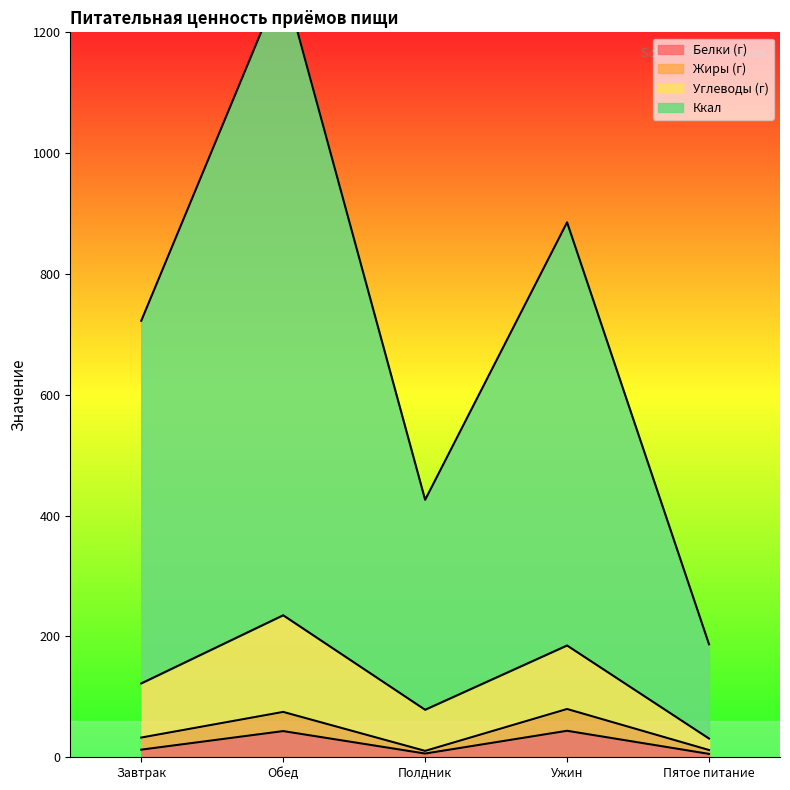

At which category does Углеводы (г) reach its first local peak?

Обед